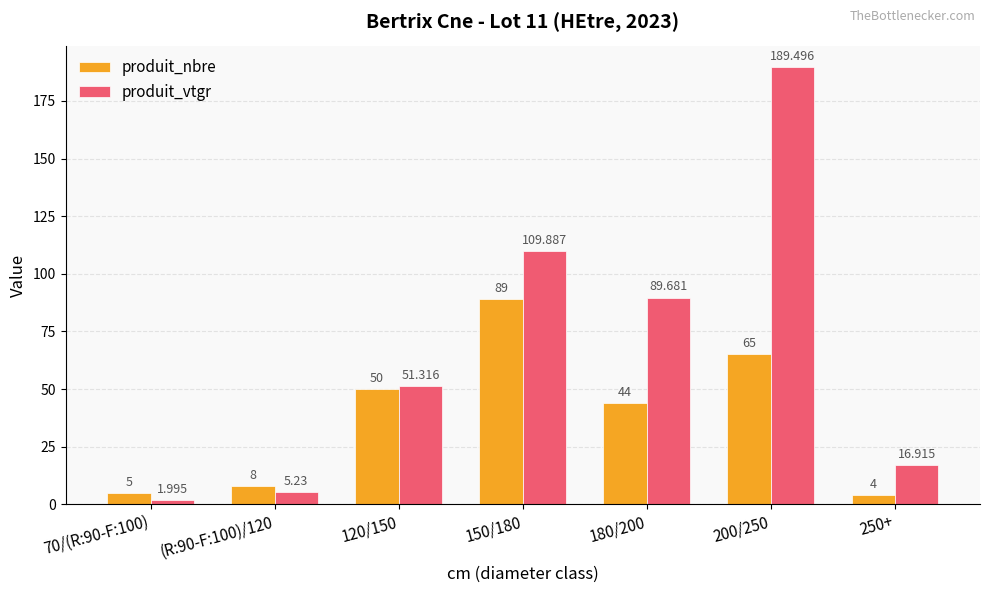

Rank the series by their maximum value, from lowest to highest.

produit_nbre, produit_vtgr